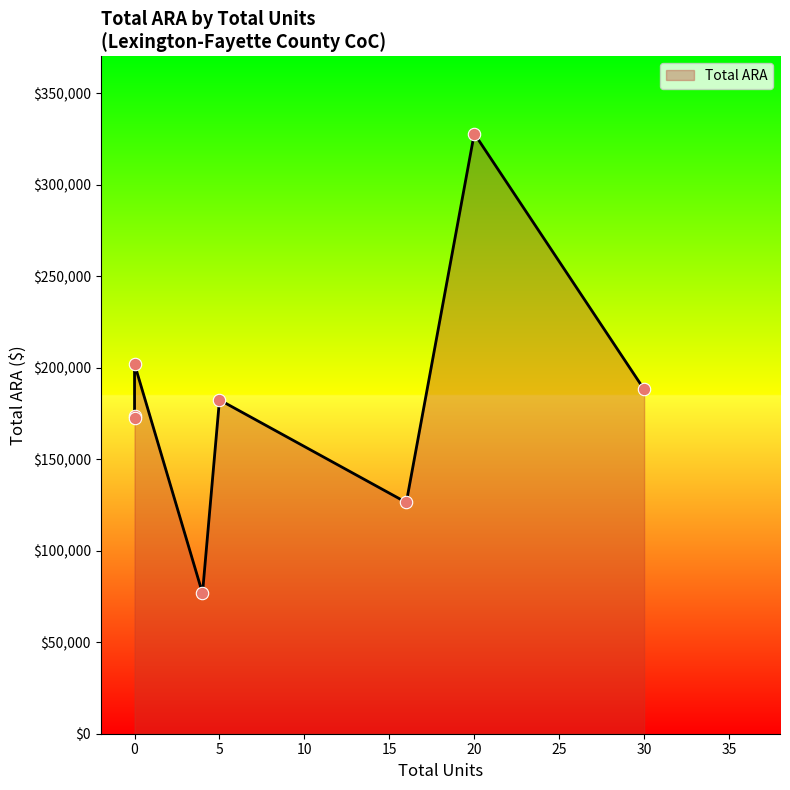

Approximately how many times larger is the value at 0 compared to 0?

0.9